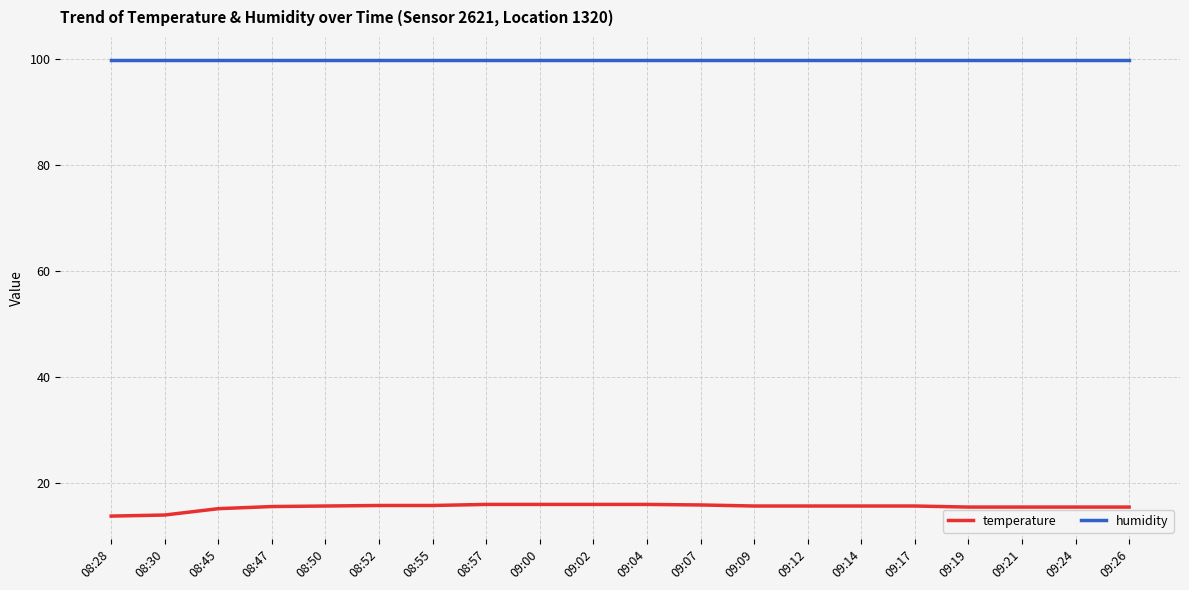

What is the sum of all humidity values?

1998.0